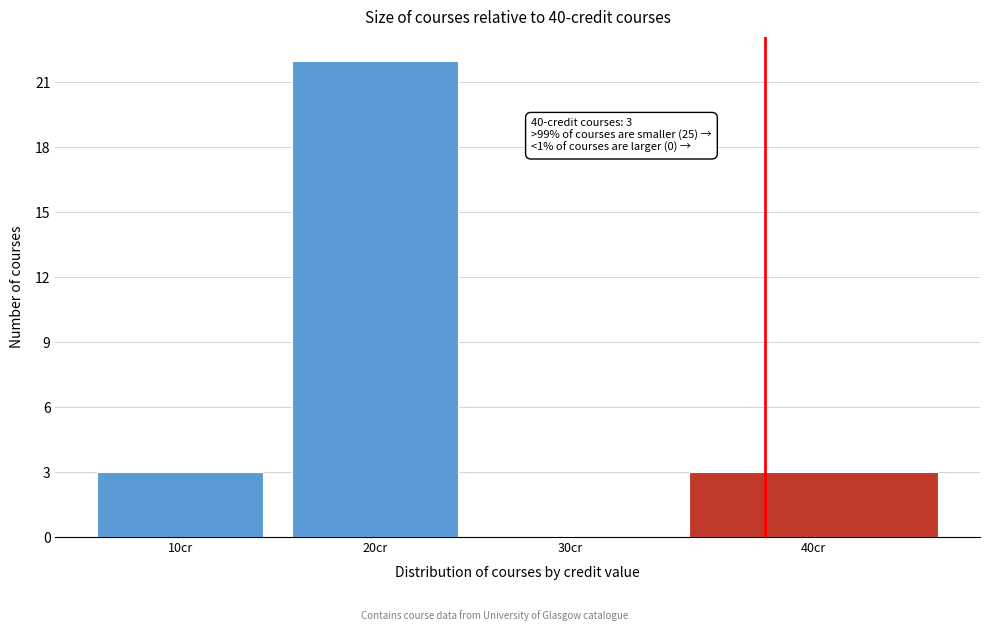

Reading right to left, extract all data points from this chart.

40cr=3	30cr=0	20cr=22	10cr=3